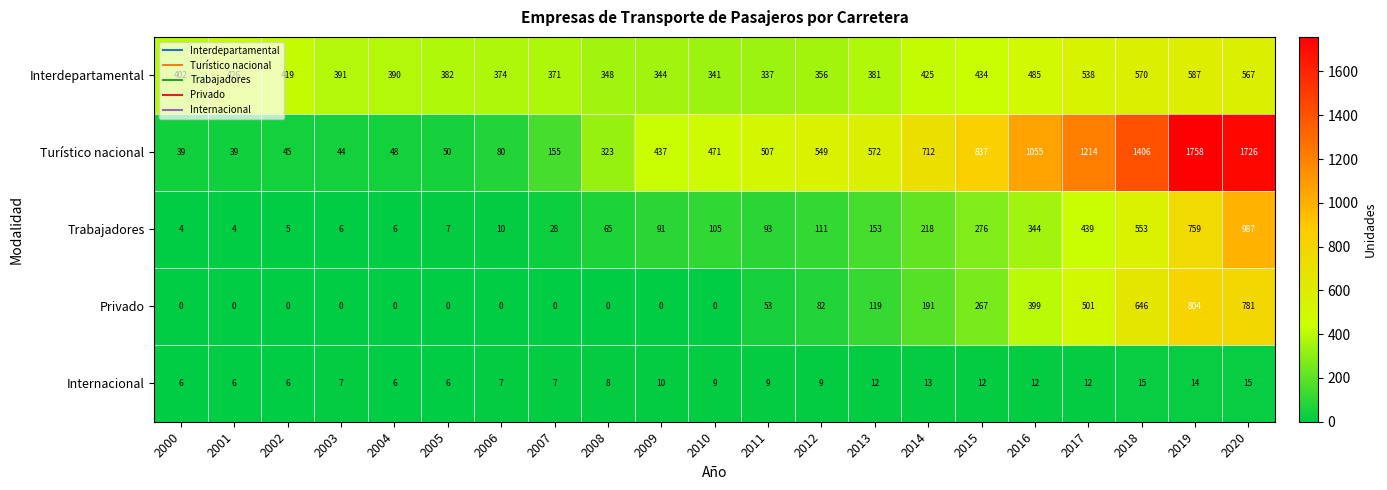

List the series in order of their peak value, highest first.

Turístico nacional, Trabajadores, Privado, Interdepartamental, Internacional